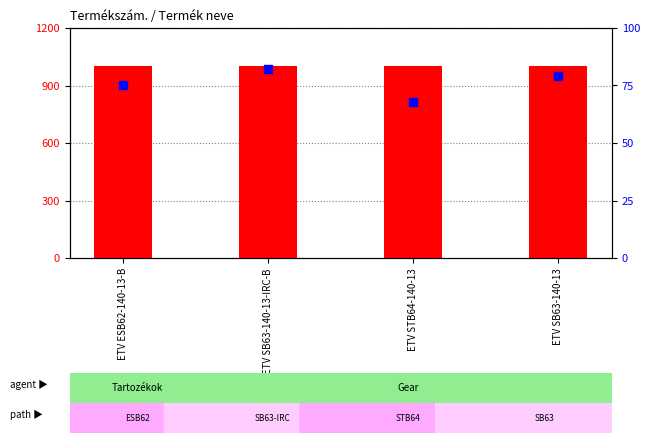

Is the value of count at ETV STB64-140-13 greater than the value of percentile rank within the sample at ETV ESB62-140-13-B?

Yes